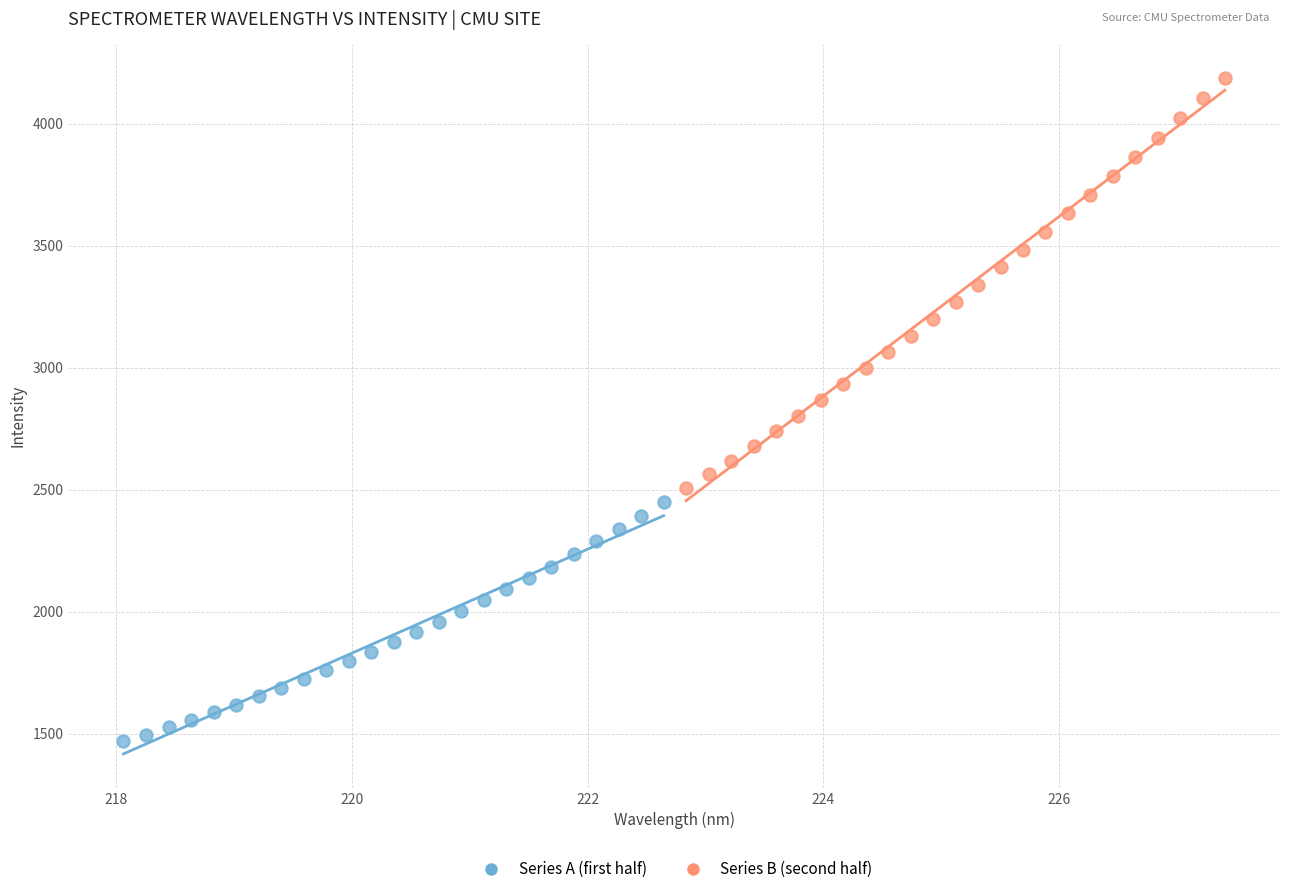

Which series contains the lowest Y value?

Series A (first half)